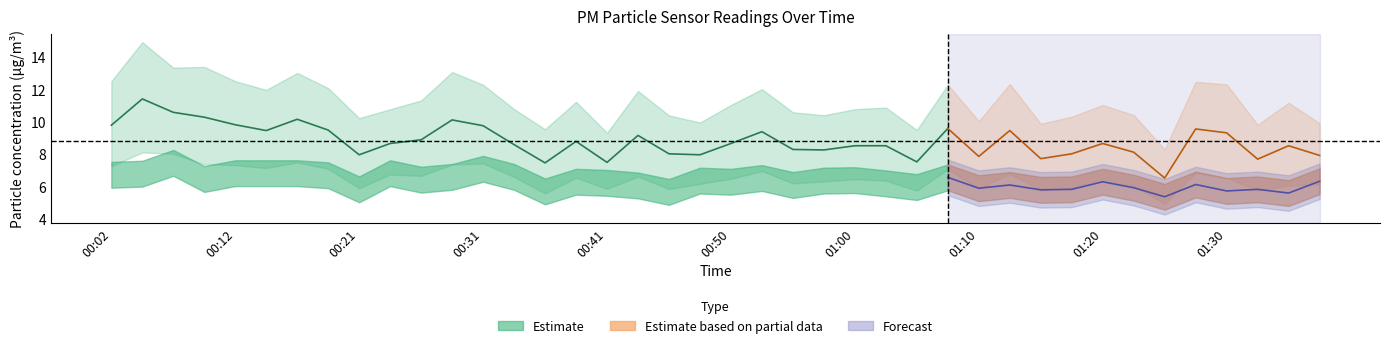

Reading left to right, list all the values displayed in this chart.

P1: 9.8	11.4	10.6	10.3	9.8	9.5	10.2	9.5	8.0	8.7	8.9	10.1	9.8	8.6	7.5	8.8	7.5	9.2	8.0	8.0	8.7	9.4	8.3	8.3	8.5	8.5	7.5	9.6	7.9	9.5	7.7	8.0	8.7	8.1	6.5	9.6	9.3	7.7	8.5	7.9
P2: 6.7	6.8	7.5	6.5	6.8	6.8	6.8	6.7	5.8	6.8	6.4	6.6	7.1	6.6	5.7	6.3	6.2	6.1	5.7	6.4	6.3	6.5	6.1	6.4	6.4	6.2	6.0	6.6	5.9	6.1	5.8	5.8	6.3	5.9	5.4	6.1	5.7	5.8	5.6	6.3